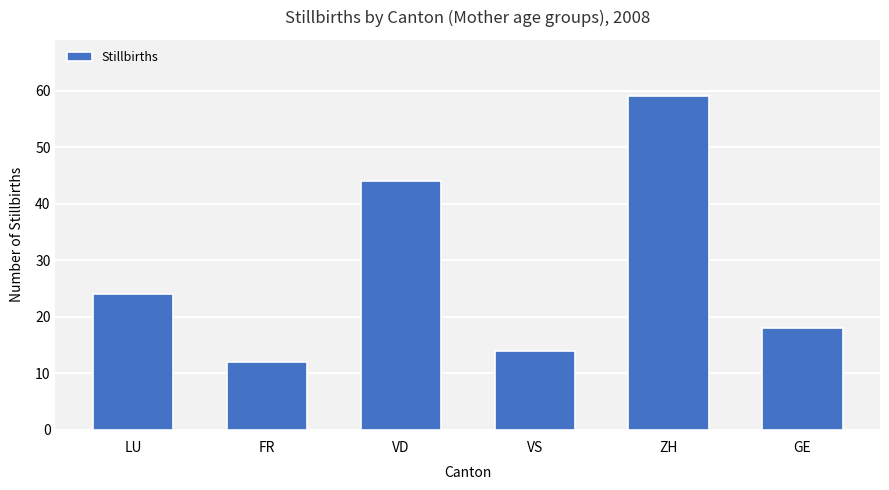

What is the difference between the maximum and minimum values?

47